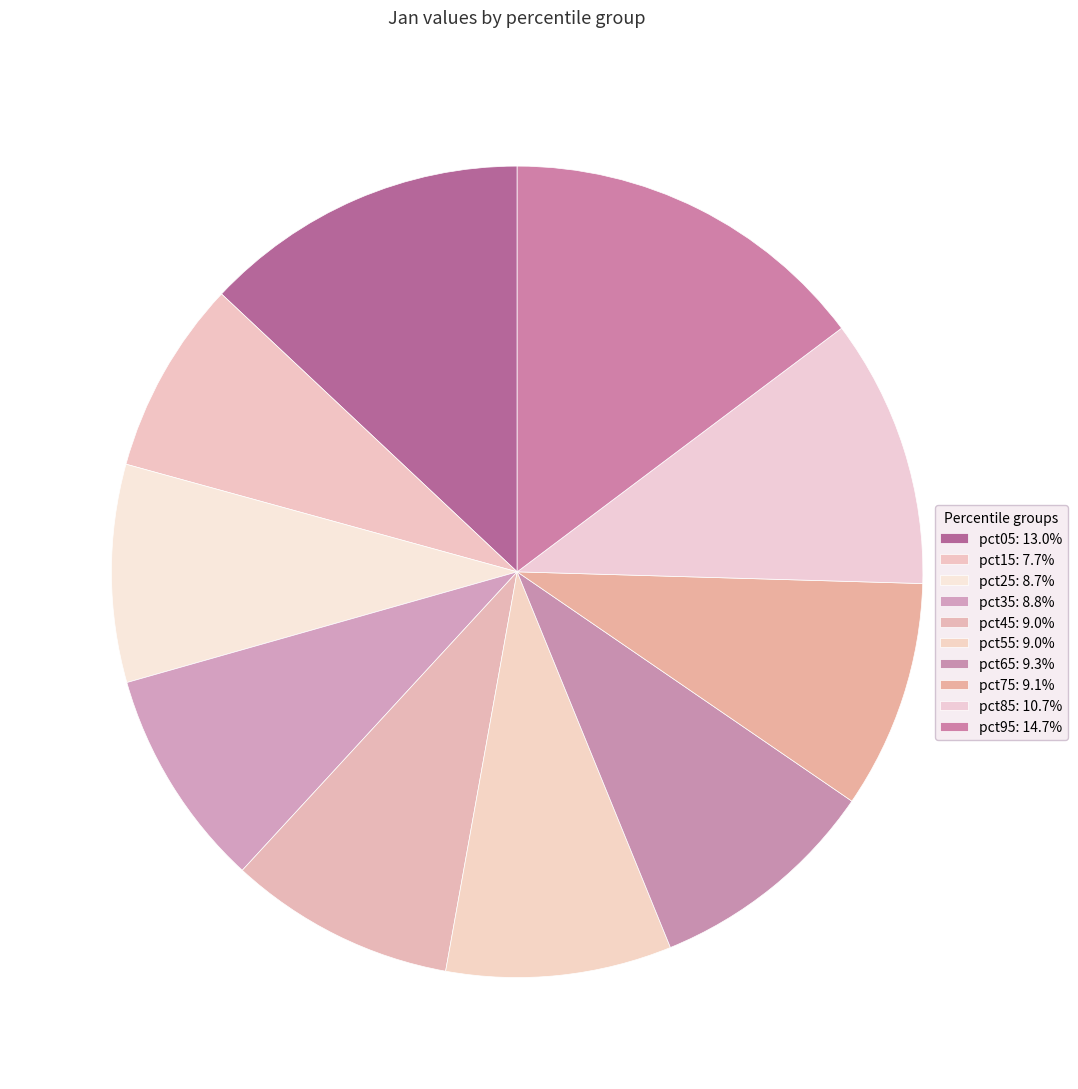

True or false: pct55 accounts for 9% of the total.

True